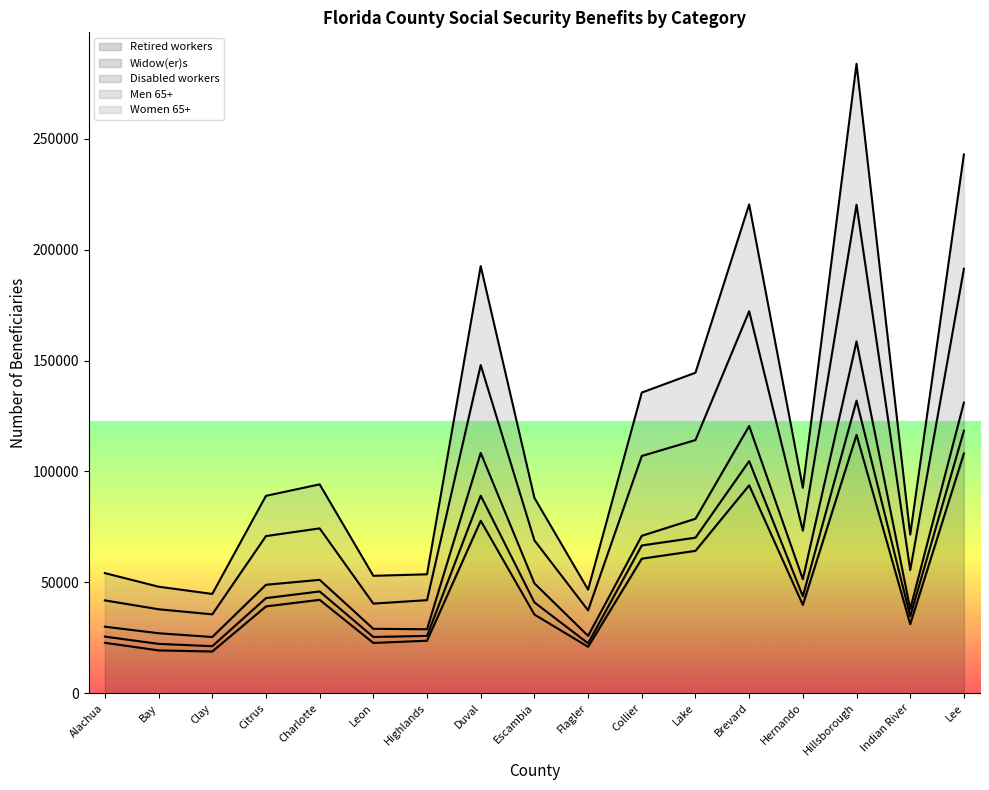

The Retired workers series shows 13096 at Alachua. True or false?

False